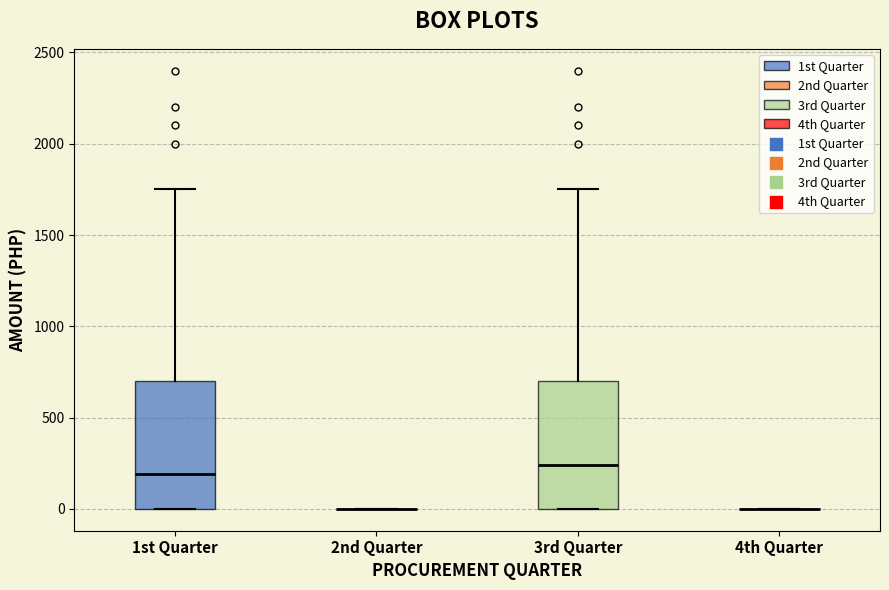

Reading left to right, transcribe this box plot: for each box, give where its median line is, the range the box spans, and where its two whiskers end, as read against the y-axis. The values are not printed on the chart, so give them approximately, as read against the axis.

1st Quarter: median 200, box 0 to 700, whiskers 0 to 1750
2nd Quarter: box collapsed to a line at 0, whiskers 0 to 0
3rd Quarter: median 250, box 0 to 700, whiskers 0 to 1750
4th Quarter: box collapsed to a line at 0, whiskers 0 to 0